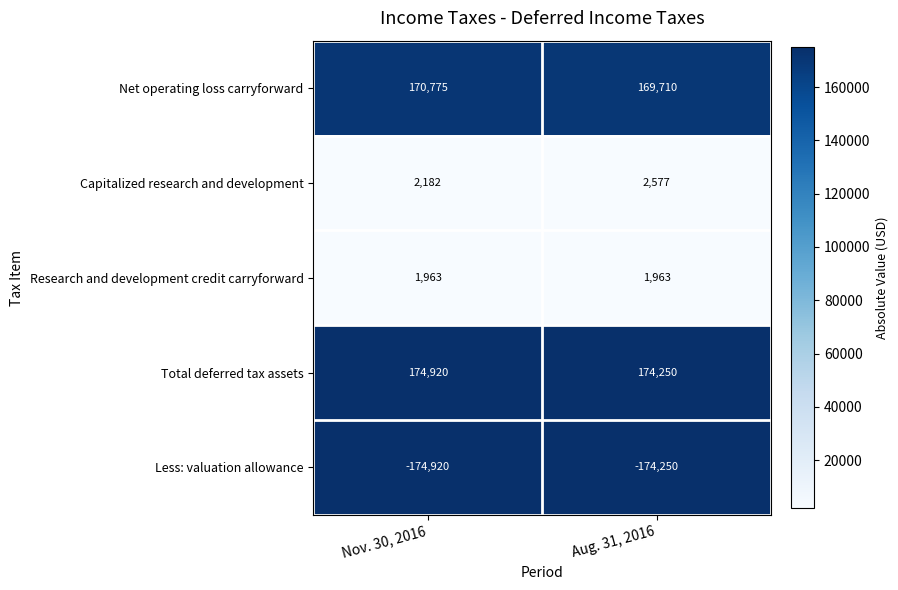

Reading right to left, what are all the values shown in this chart?

Net operating loss carryforward: 169710	170775
Capitalized research and development: 2577	2182
Research and development credit carryforward: 1963	1963
Total deferred tax assets: 174250	174920
Less: valuation allowance: -174250	-174920